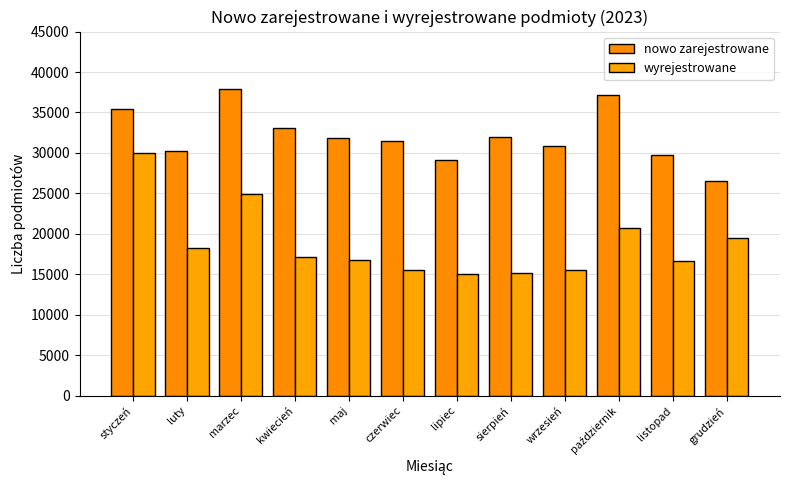

The nowo zarejestrowane series shows 31971 at sierpień. True or false?

True